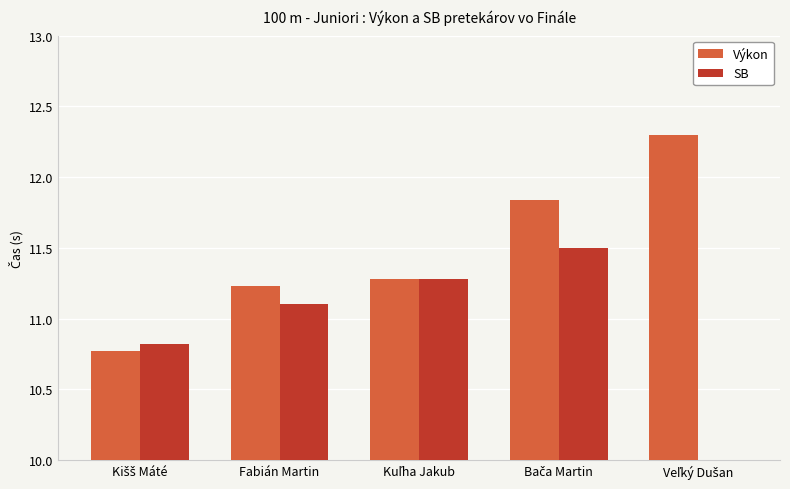

How many bars are there in each group?

2